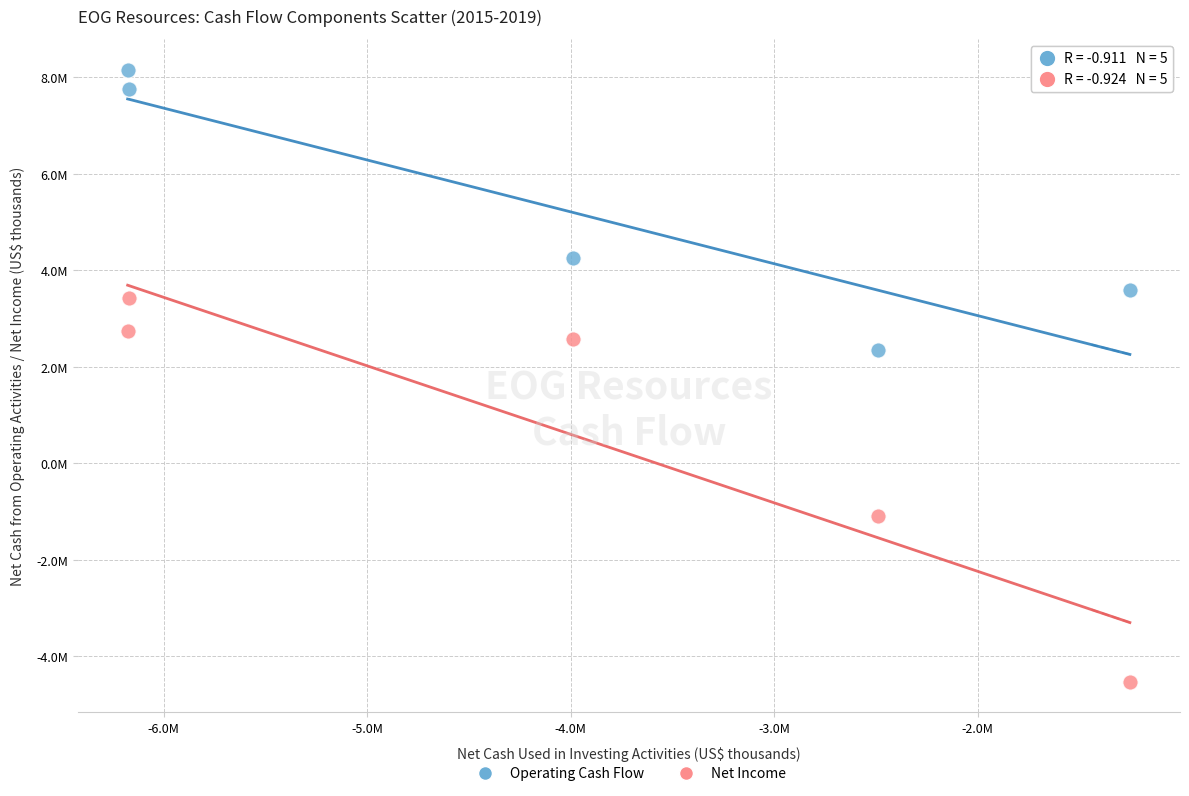

What are all the series names shown in the legend?

Operating Cash Flow, Net Income